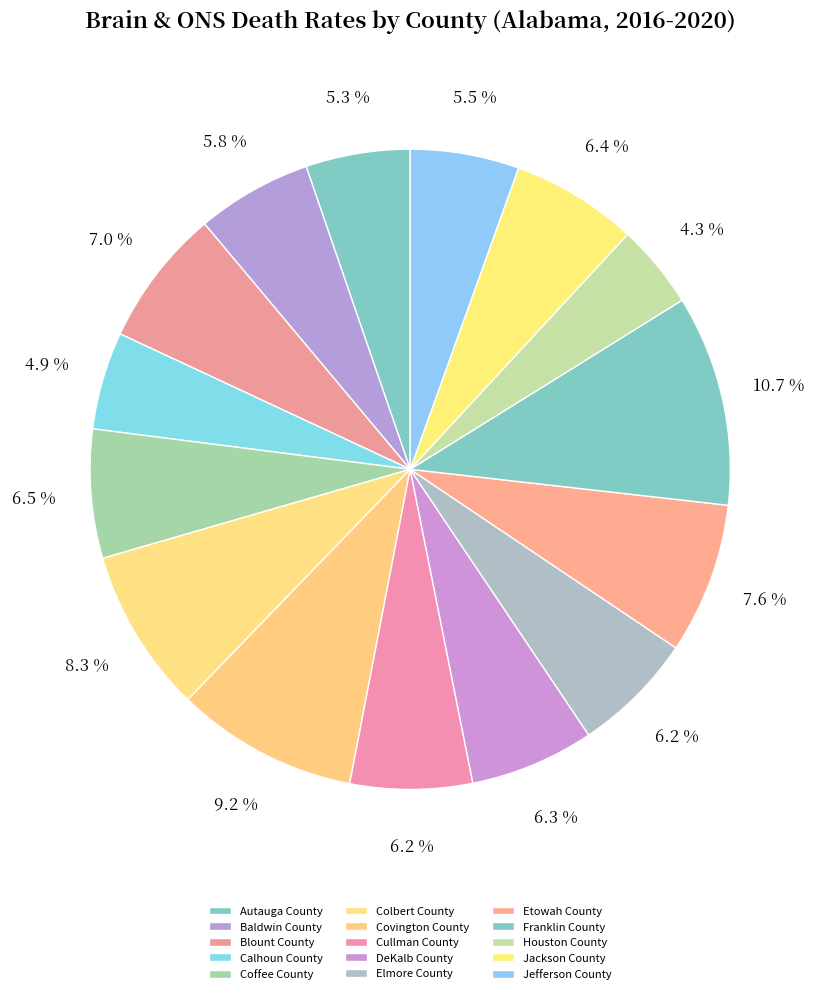

Between Covington County and Autauga County, which is larger?

Covington County